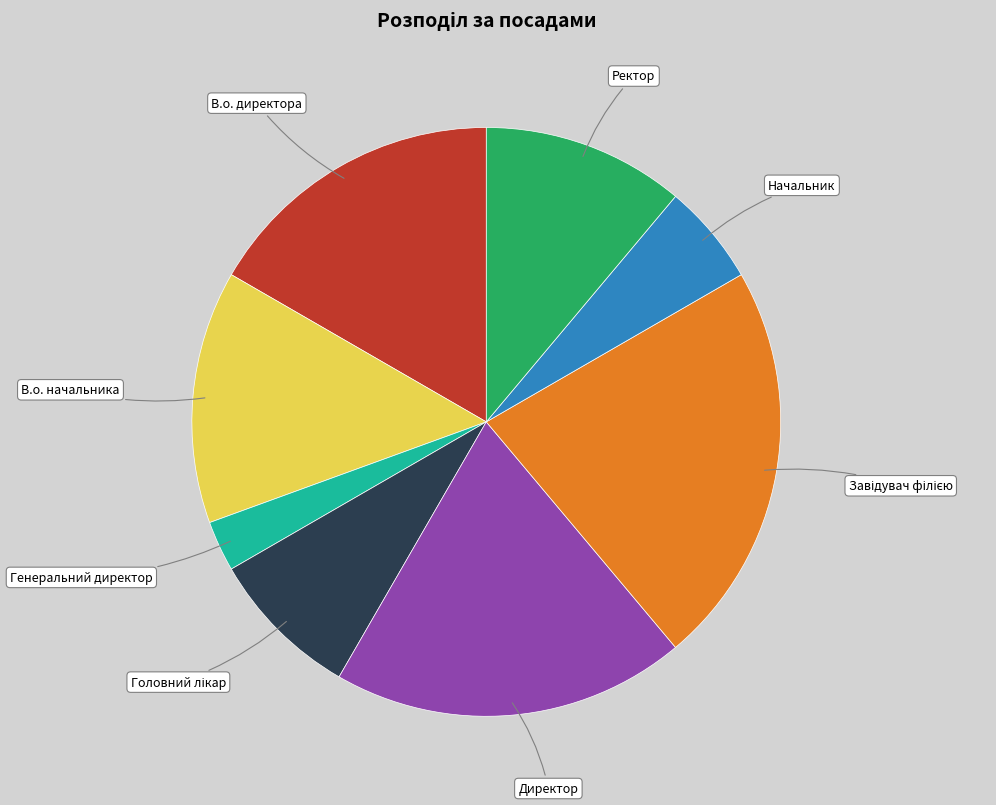

Which slice is the smallest?

Генеральний директор